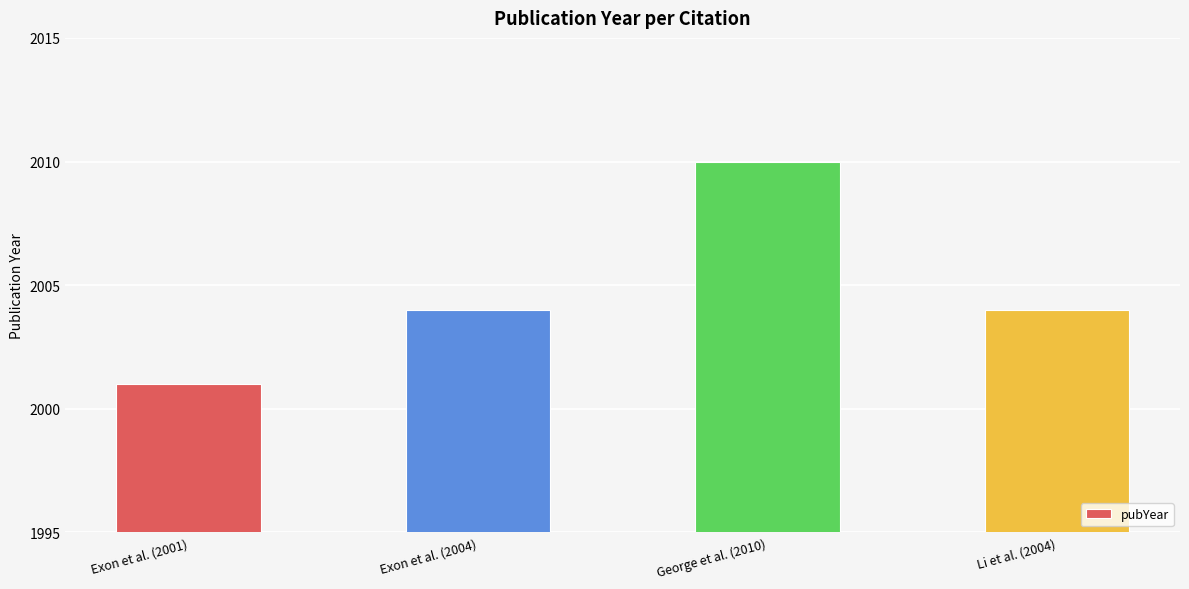

What is the difference between the maximum and minimum values?

9